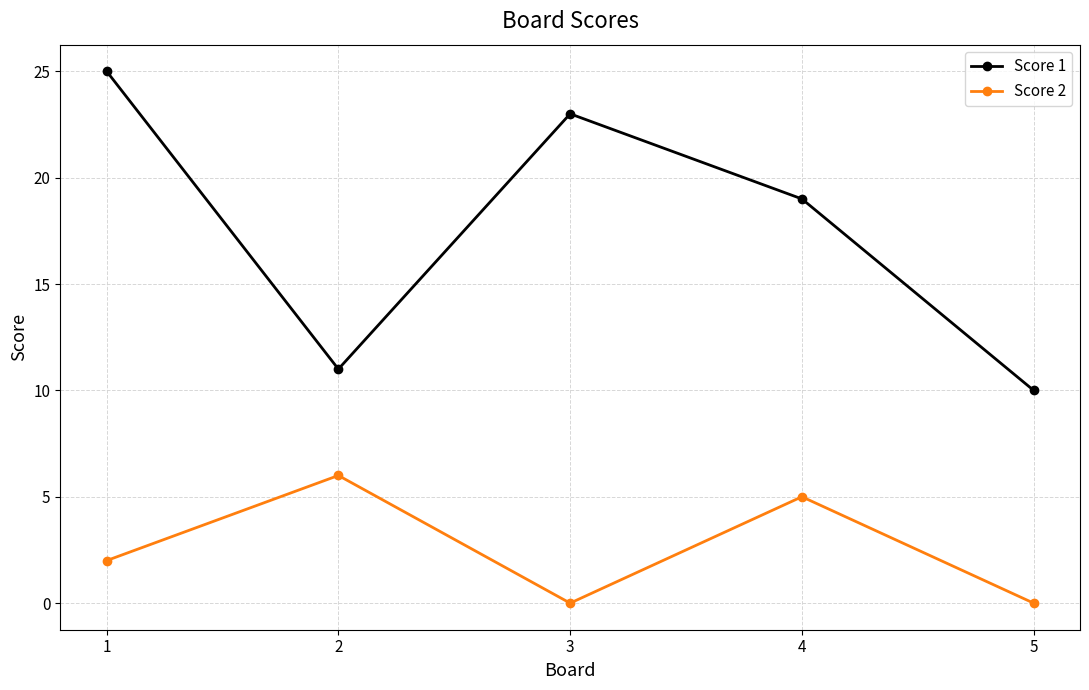

Count the number of categories in the chart.

5